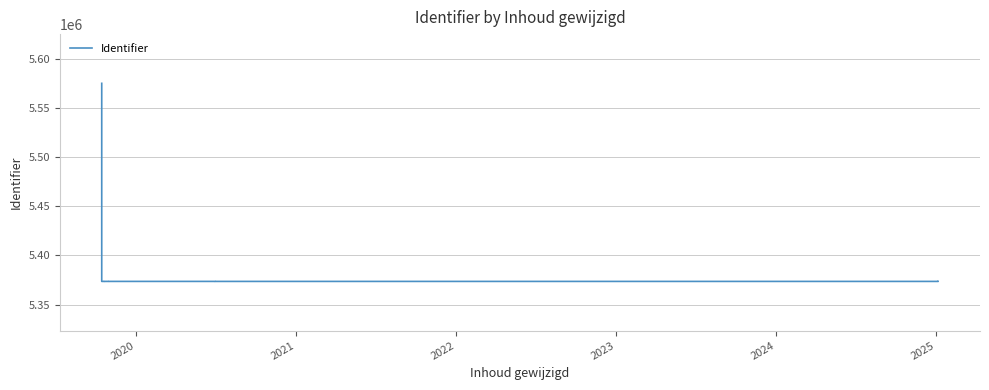

What value does the data have at 2024, to the nearest 100?

5373600